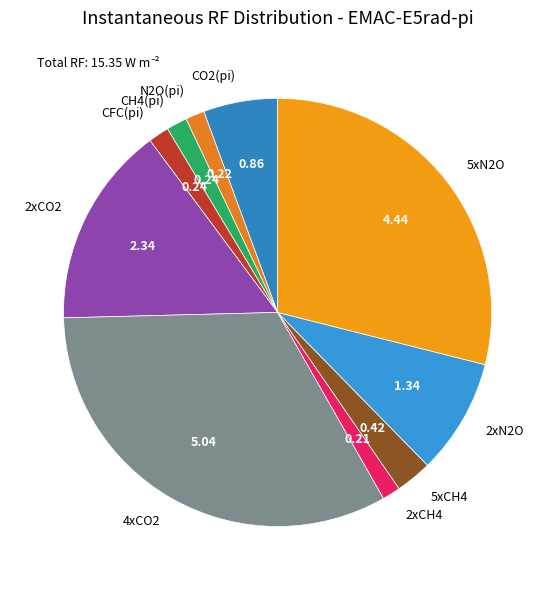

Is 4xCO2 the majority of the pie?

No